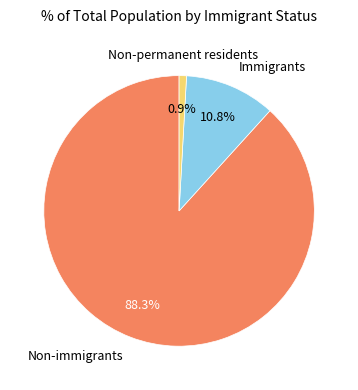

What is the majority slice?

Non-immigrants